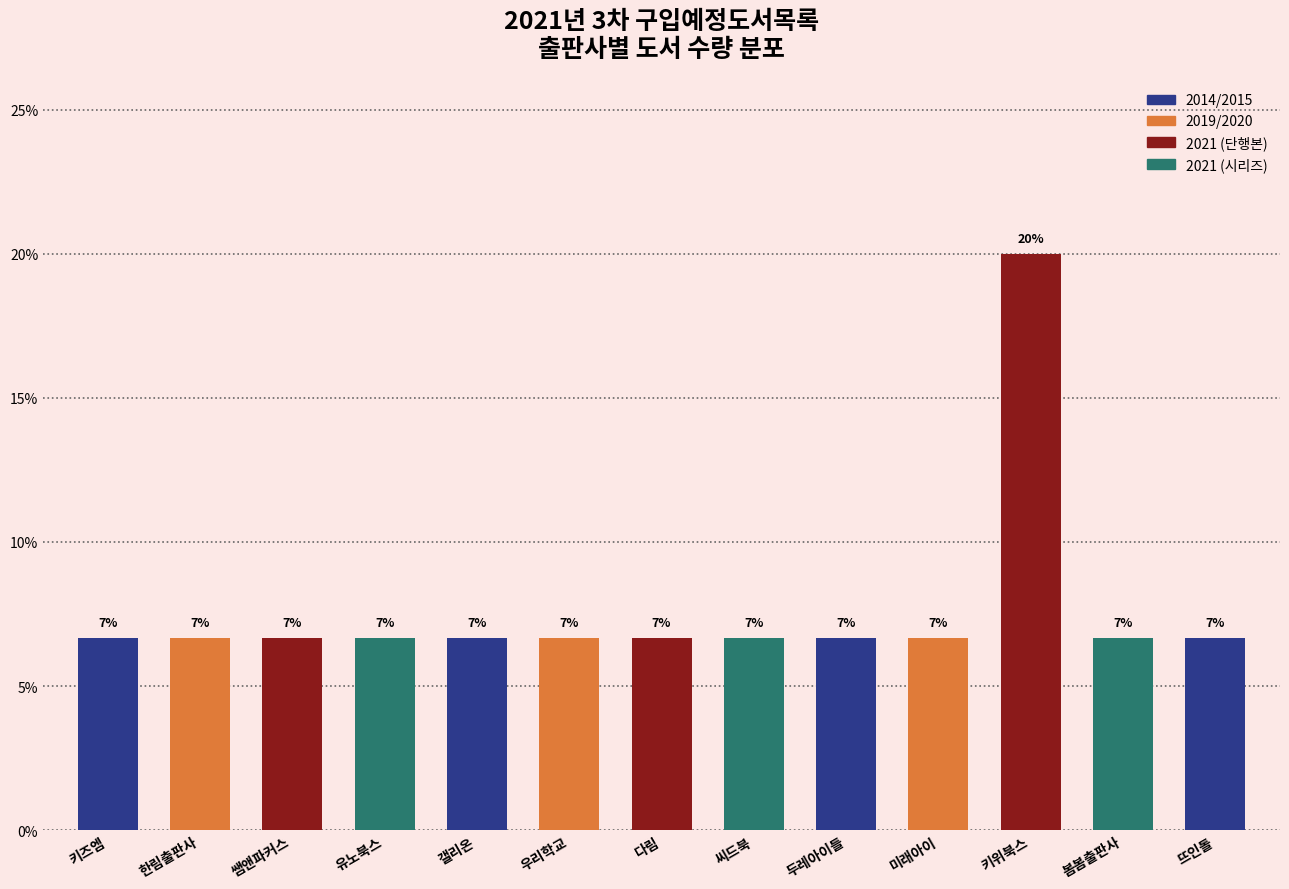

Reading right to left, transcribe all the data shown in this chart.

뜨인돌=6.7	봄봄출판사=6.7	키위북스=20.0	미래아이=6.7	두레아이들=6.7	씨드북=6.7	다림=6.7	우리학교=6.7	갤리온=6.7	유노북스=6.7	쌤앤파커스=6.7	한림출판사=6.7	키즈엠=6.7